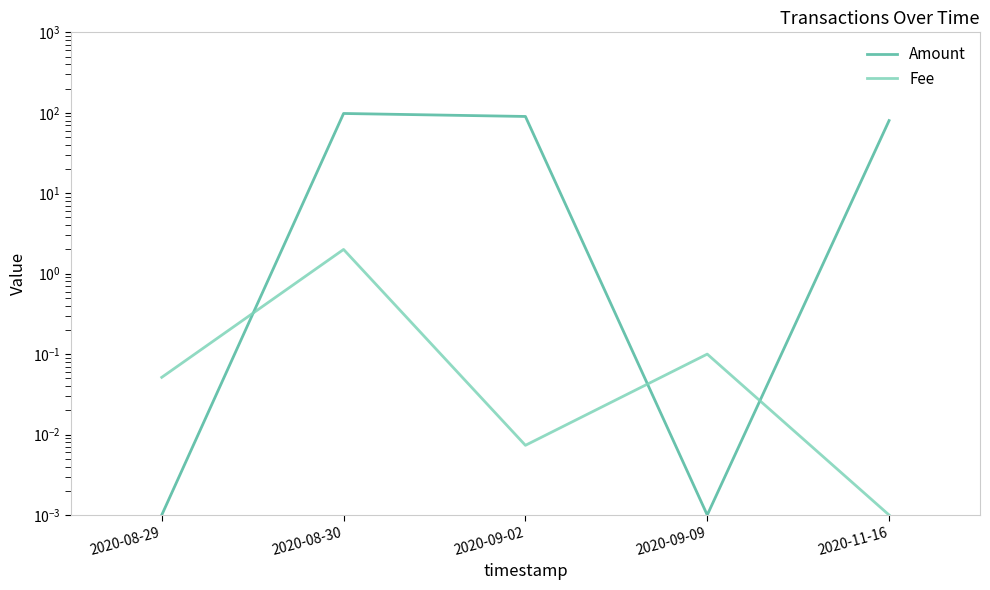

The Amount series shows 0.0 at 2020-08-29. True or false?

False